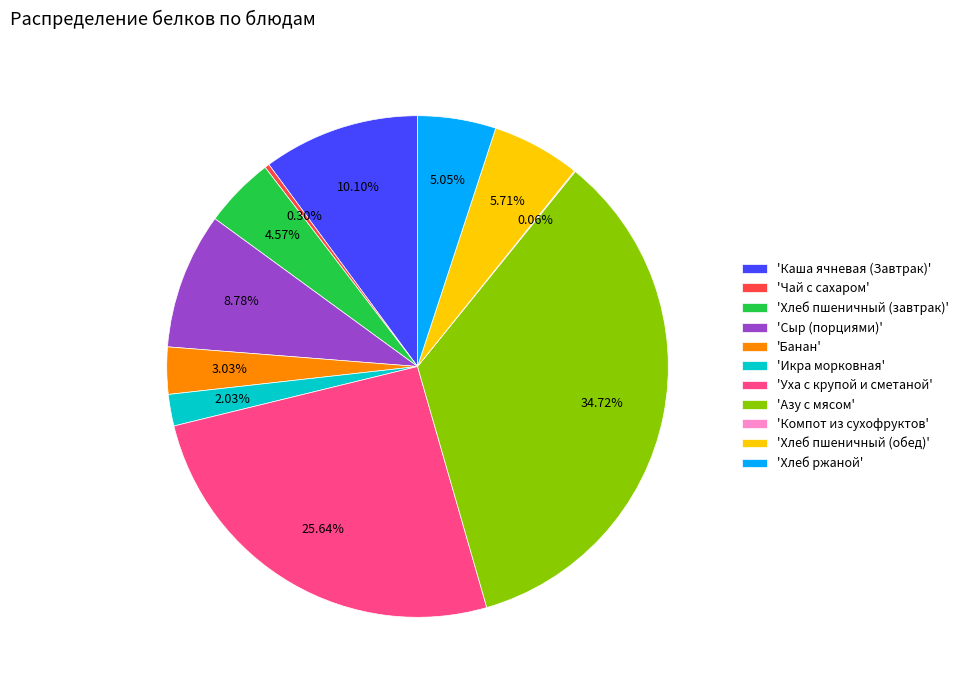

Which slice is the largest?

'Азу с мясом'